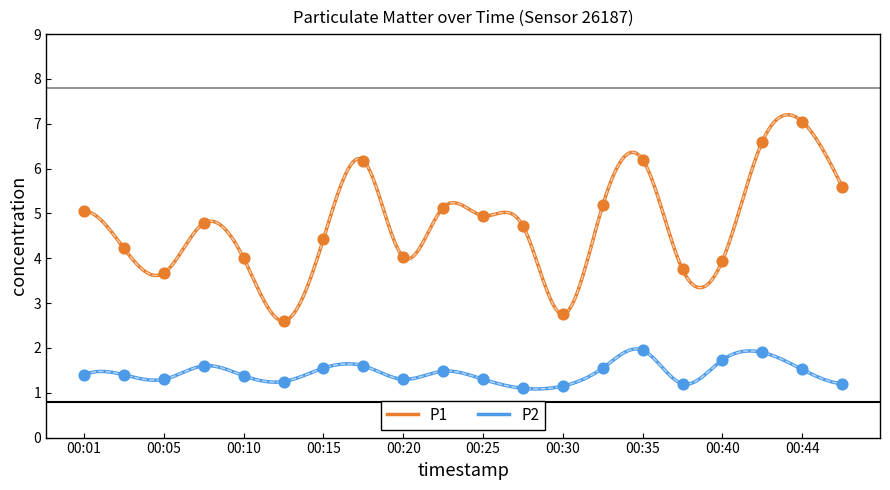

Which series has the widest spread of Y values?

P1